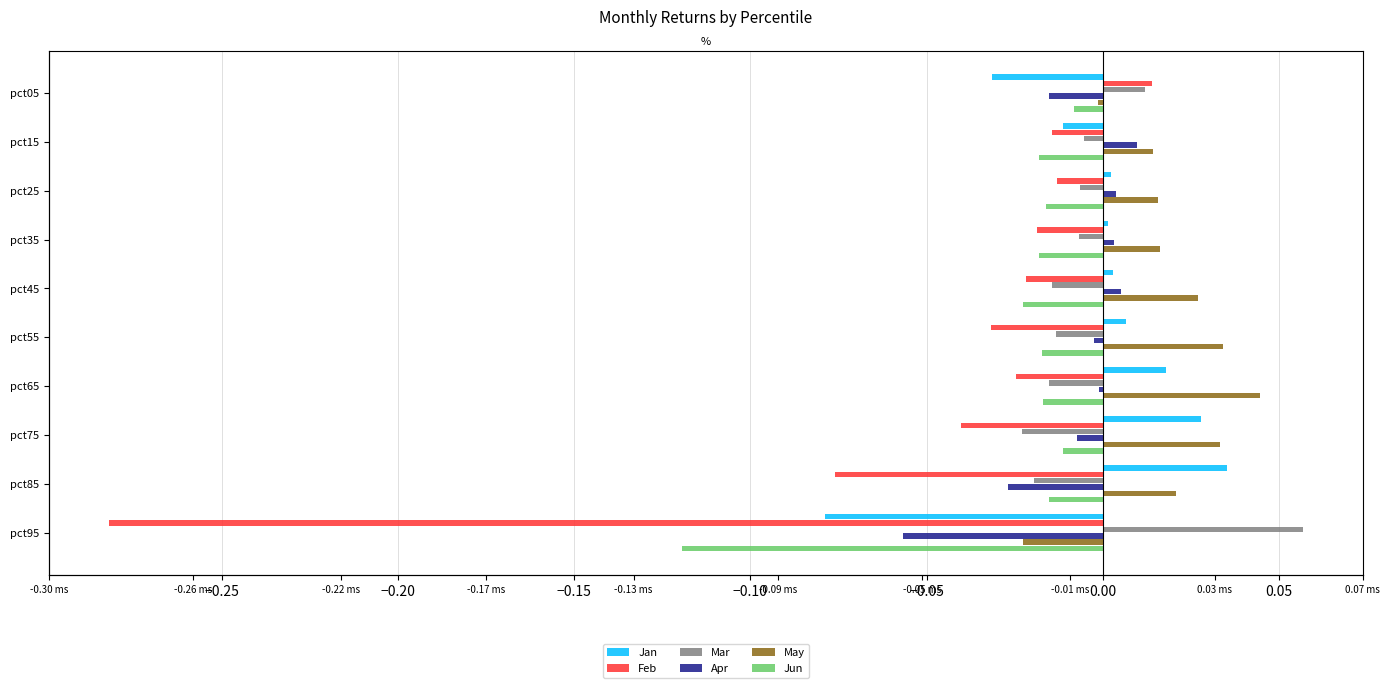

Which series has the largest range (max minus min)?

Feb